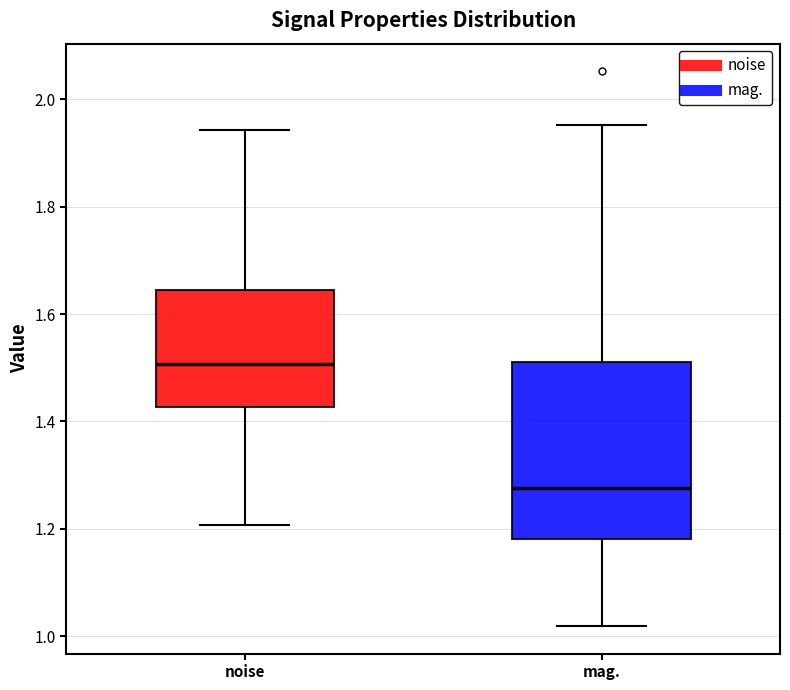

Reading left to right, read every box against the y-axis: the position of its median line, the range the box covers, and the ends of its whiskers. The values are not printed on the chart, so give them approximately, as read against the axis.

noise: median 1.50, box 1.42 to 1.64, whiskers 1.20 to 1.94
mag.: median 1.28, box 1.18 to 1.52, whiskers 1.02 to 1.96